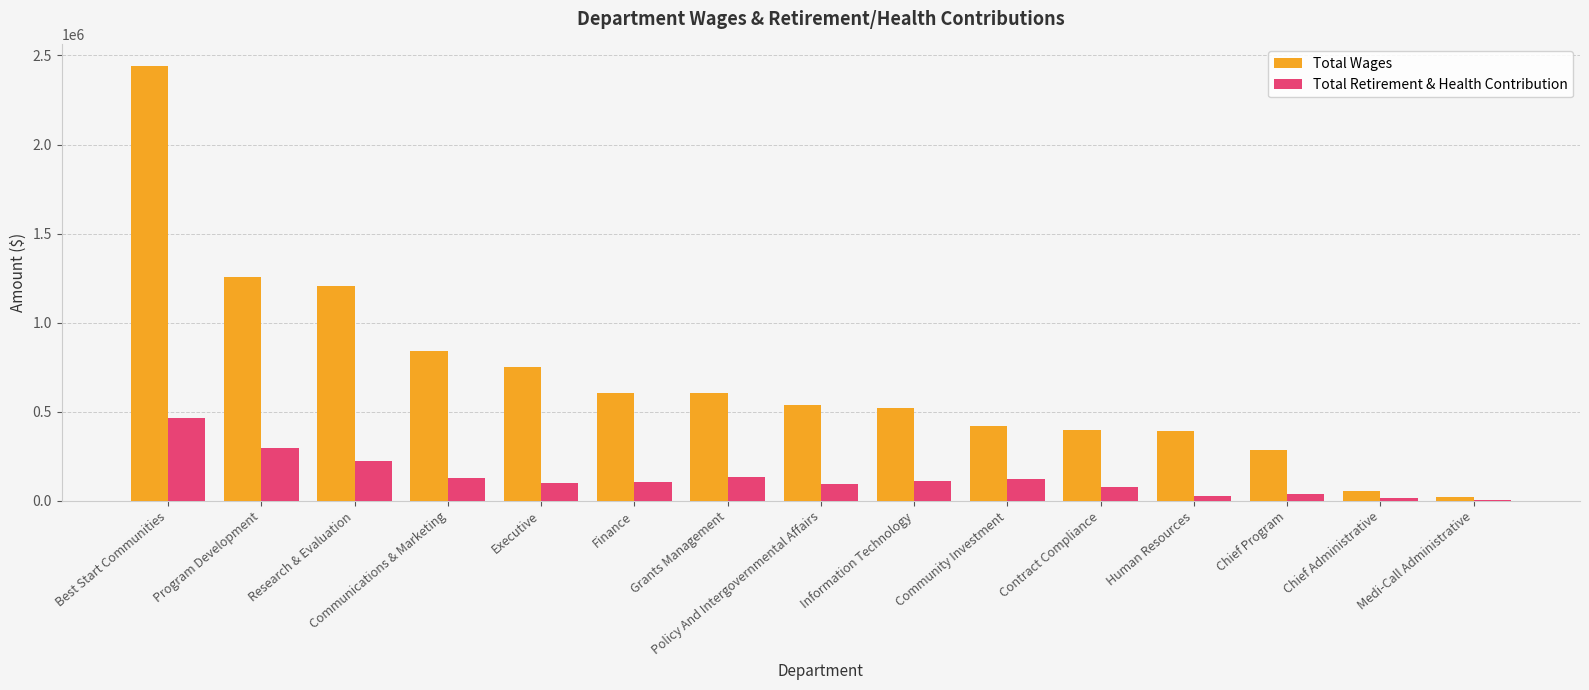

Which series changed the most between Information Technology and Human Resources?

Total Wages